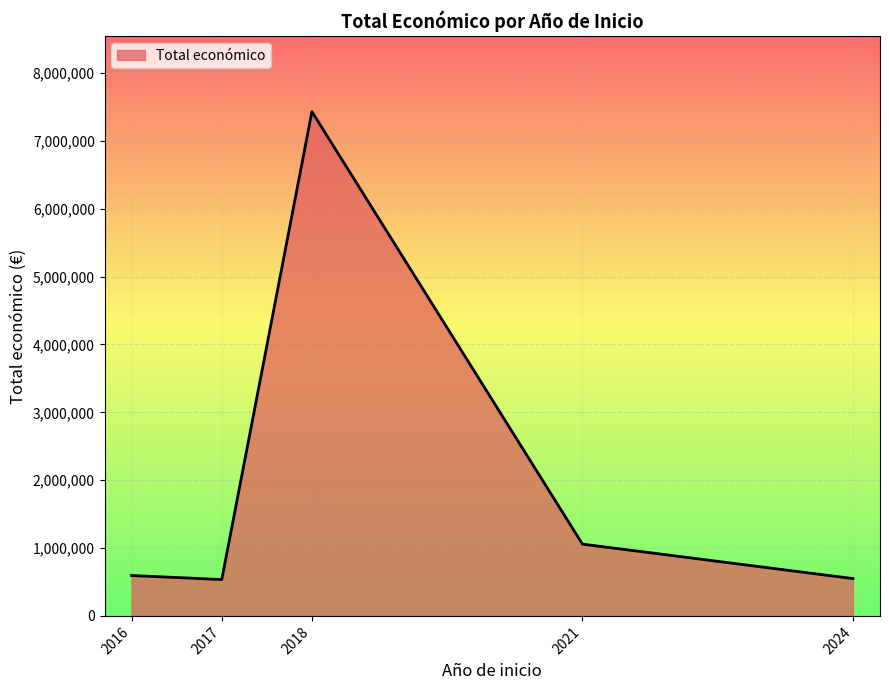

True or false: the data has more than 1 interior local peaks.

False